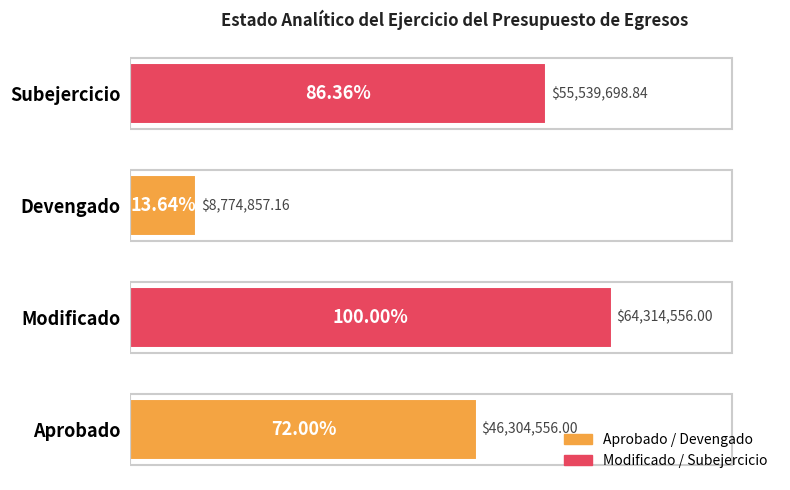

List the labels in order of value, largest first.

Modificado, Subejercicio, Aprobado, Devengado